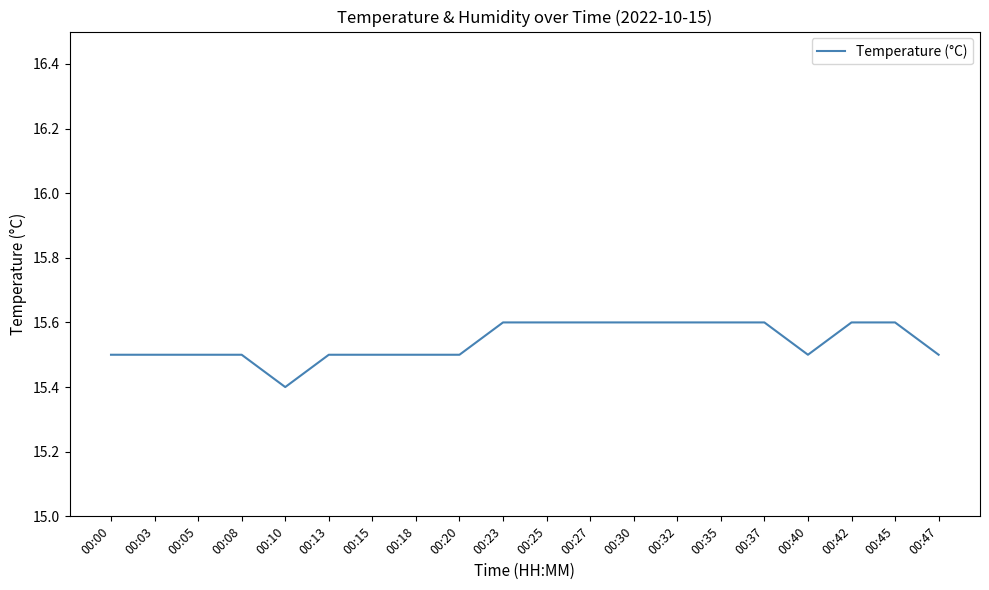

What is the ratio of the value at 00:27 to the value at 00:42?

1.0